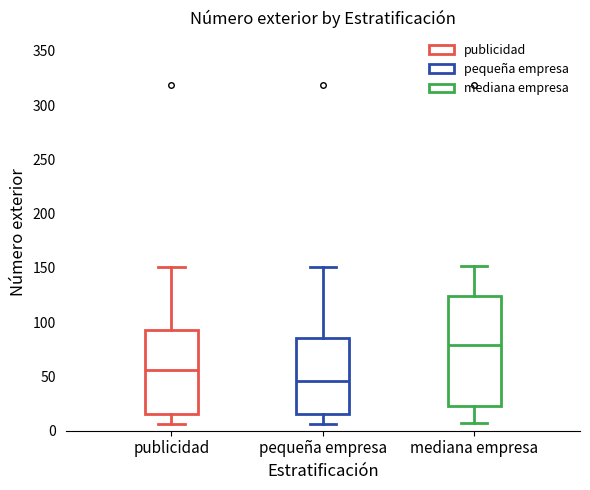

Which box is the tallest, from its lower edge to its upper edge?

mediana empresa